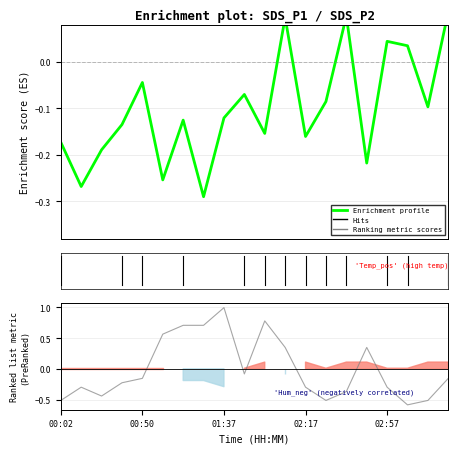

What is the spread (max minus min) of values at 01:27?

1.0